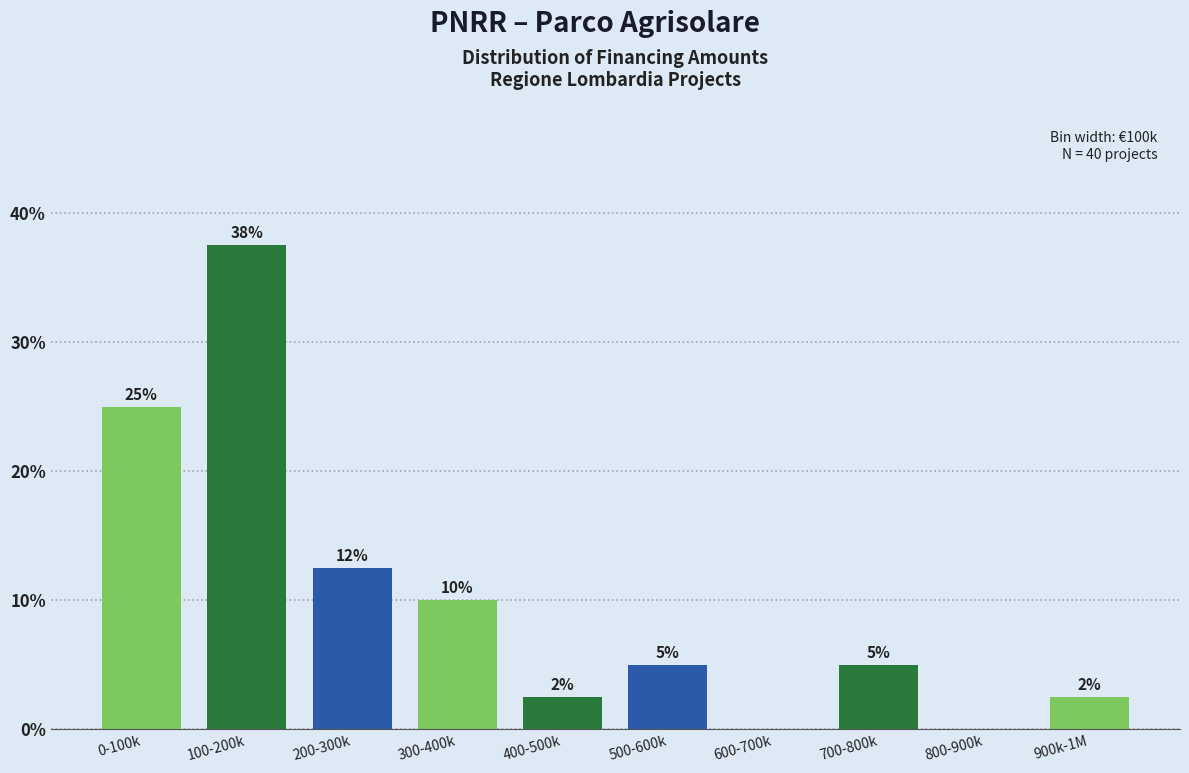

What is the greatest value displayed?

37.5